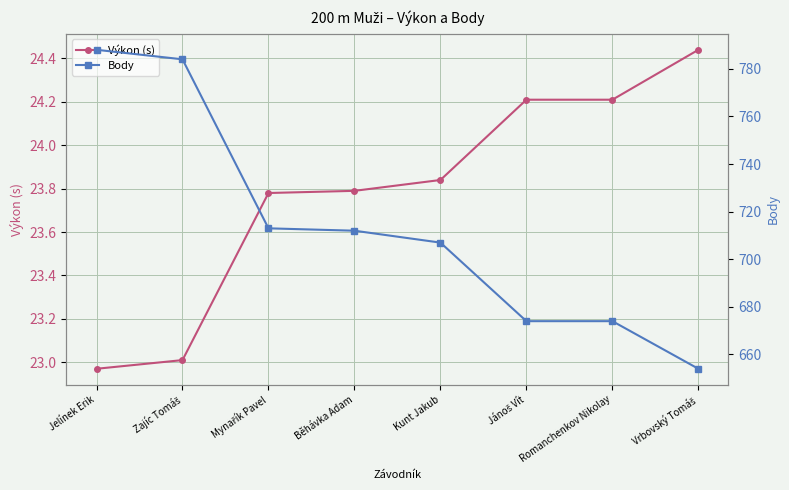

True or false: Výkon (s) has more than 0 points higher than both neighbors.

False